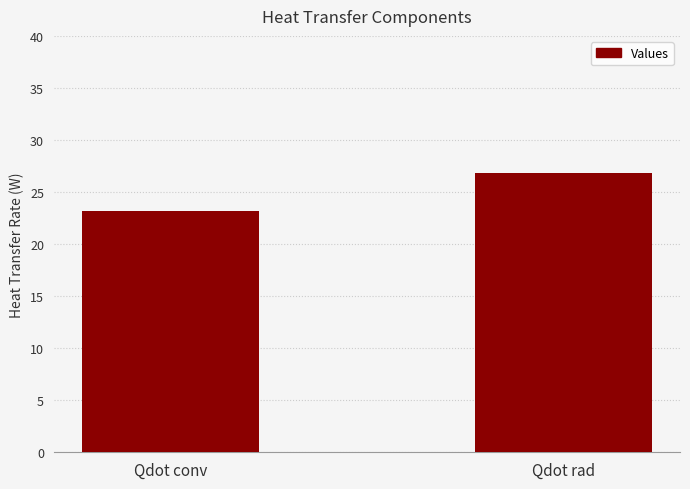

Rank the categories by value from highest to lowest.

Qdot rad, Qdot conv